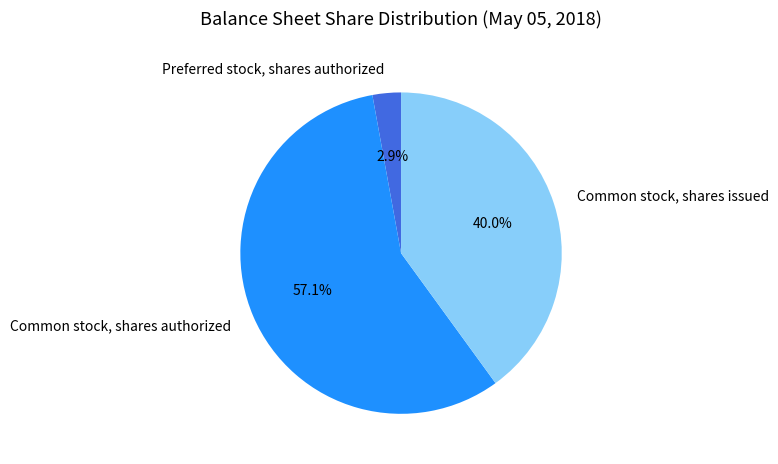

How much of the chart is everything except Common stock, shares authorized?

42.9%